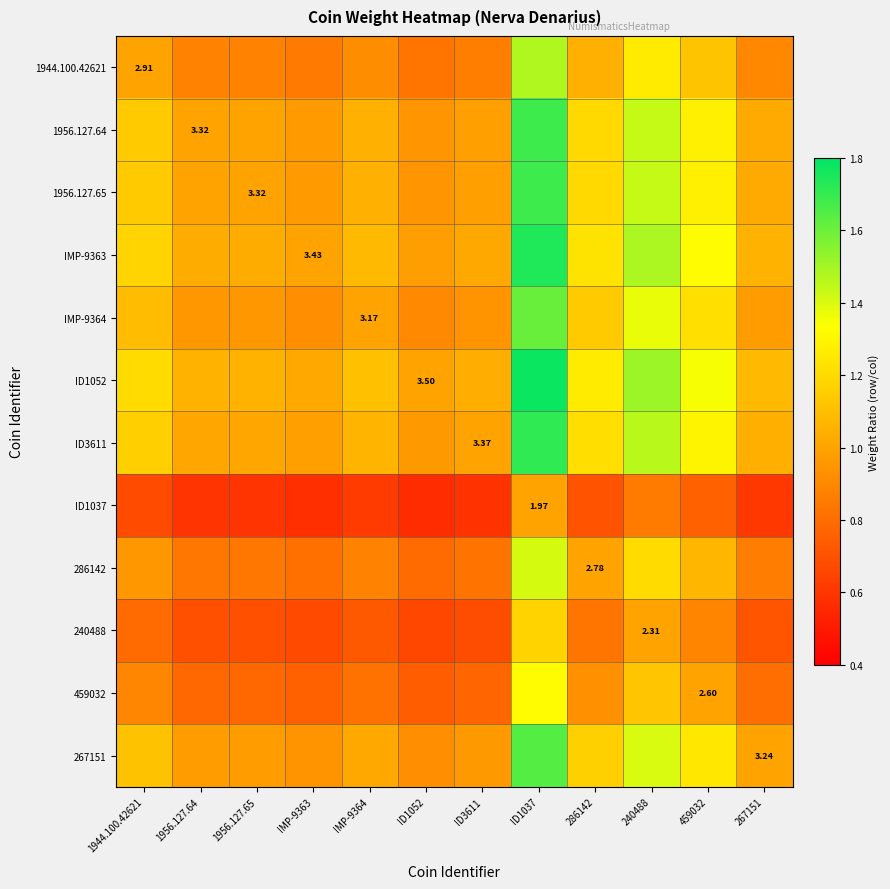

Which has a higher value, 1956.127.65 or 459032?

459032